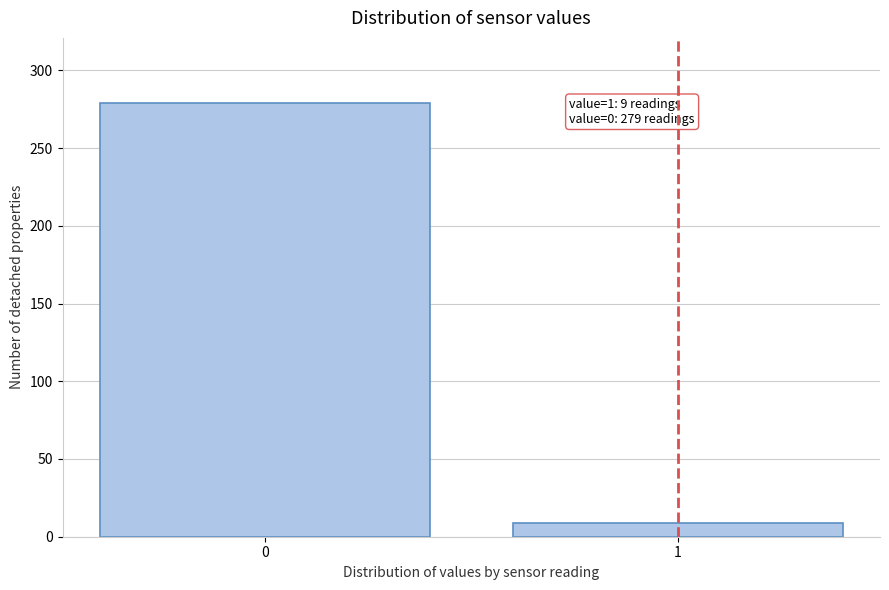

Reading left to right, extract all data points from this chart.

279	9